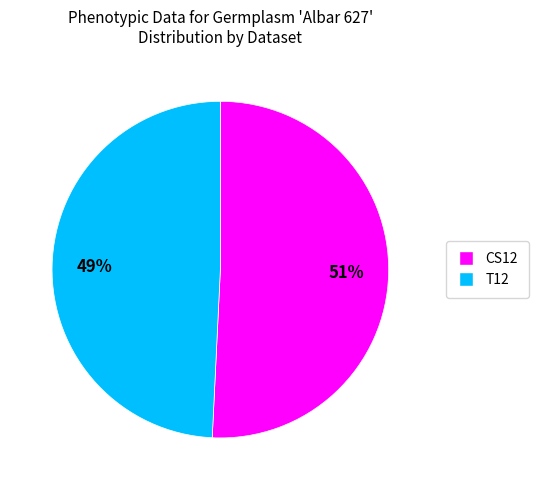

To the nearest percent, what is the difference between the largest and smallest slice percentages?

2%